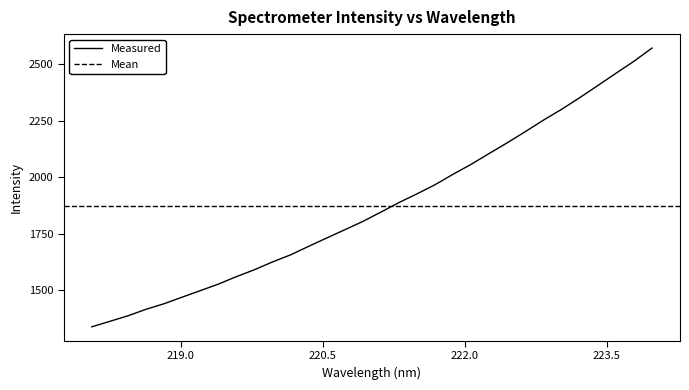

What is the maximum value shown in the chart?

2570.3